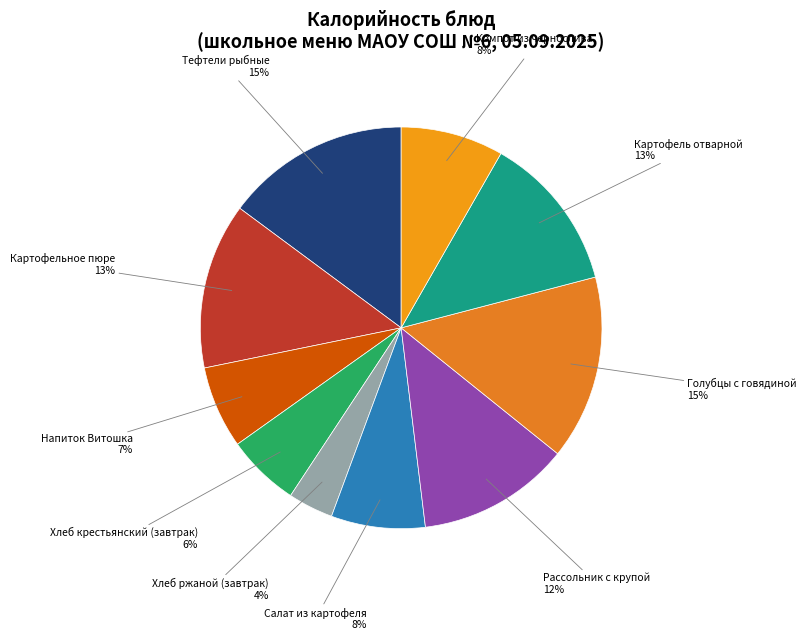

To the nearest percent, what is the average slice percentage?

10%